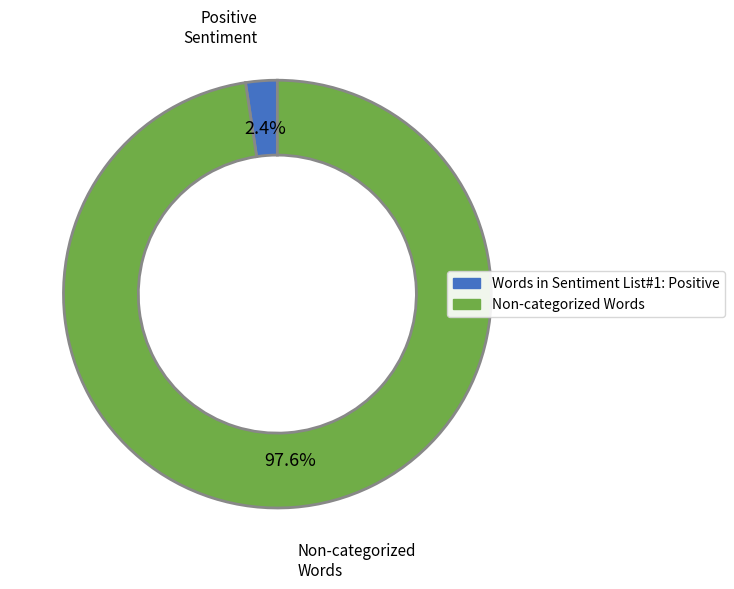

What is the smallest slice in the pie chart?

Words in Sentiment List#1: Positive